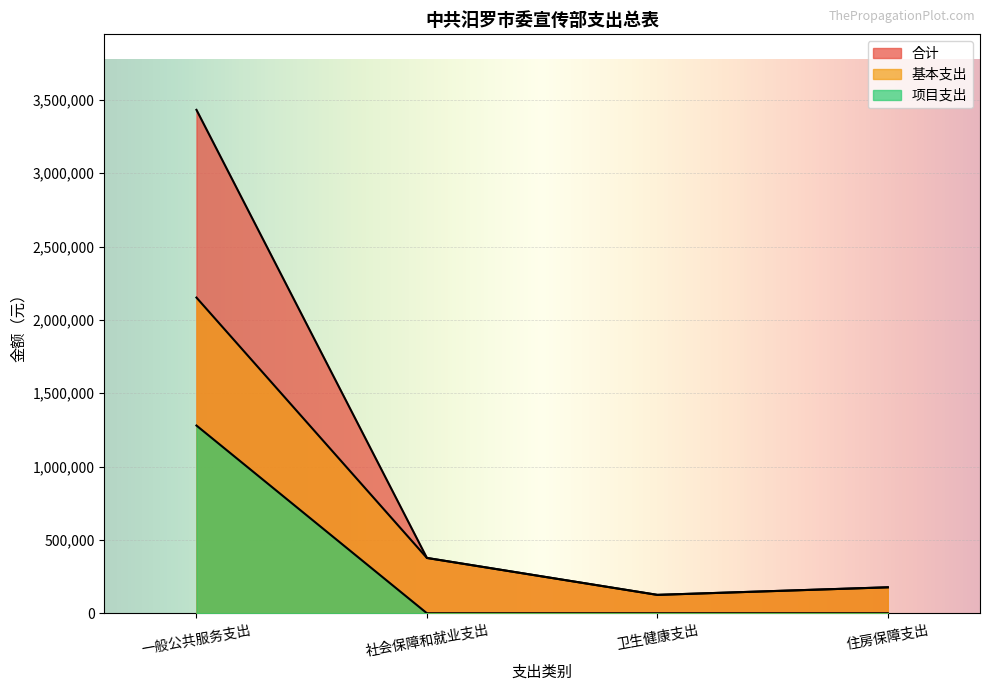

True or false: 项目支出 and 合计 intersect in this chart.

False